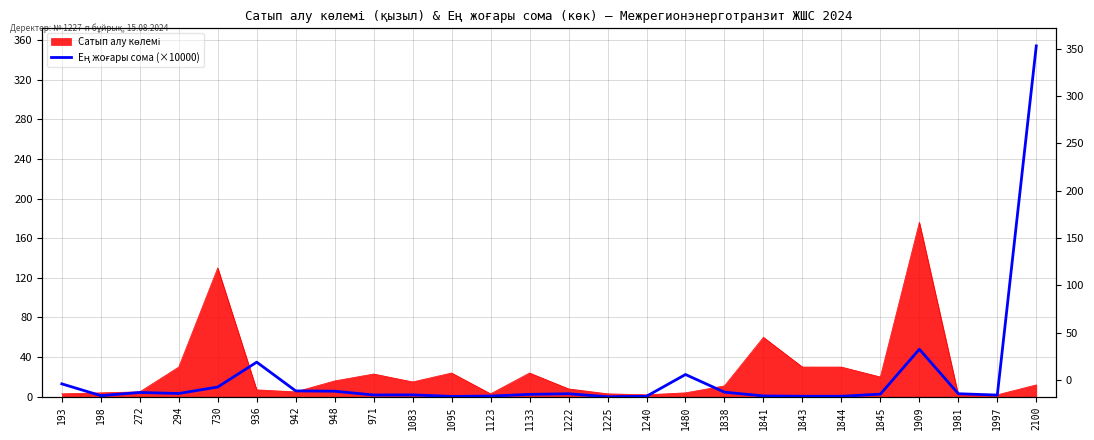

How many data points are less than 3?

13